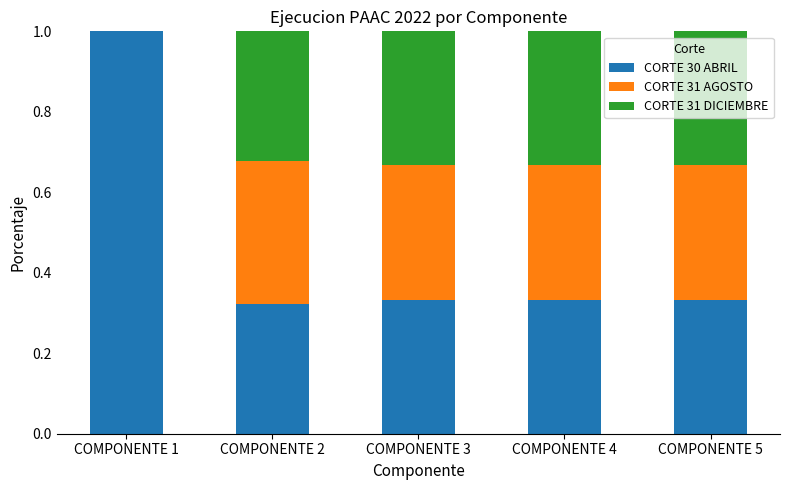

What is the maximum value for CORTE 30 ABRIL?

1.0